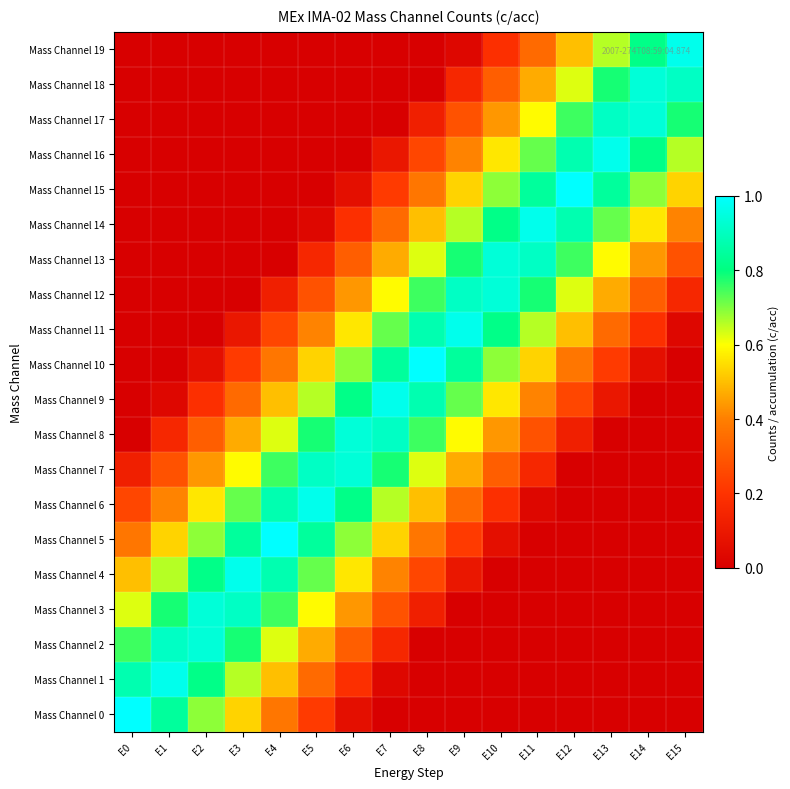

What is the difference between the highest and lowest values at E8?

1.0